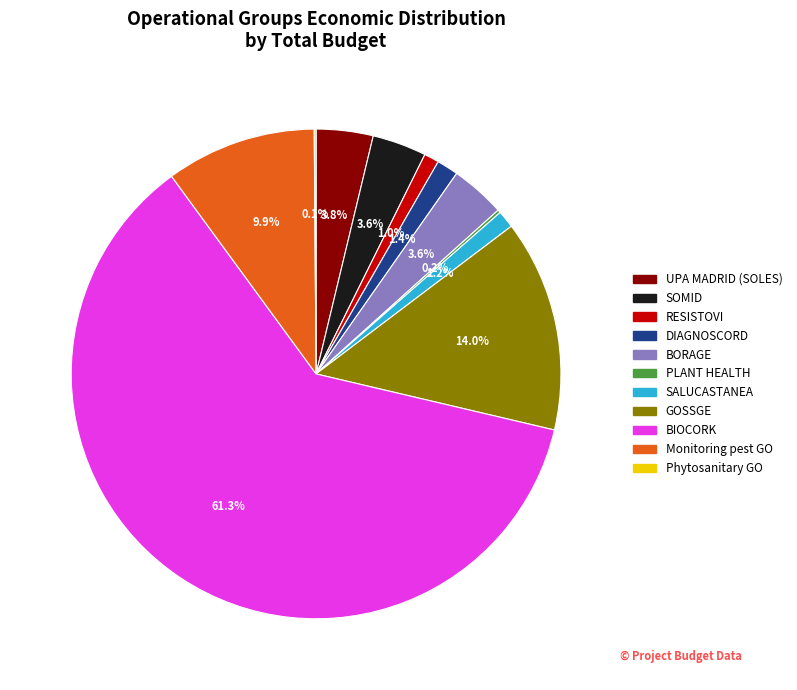

Between Monitoring pest GO and RESISTOVI, which is larger?

Monitoring pest GO